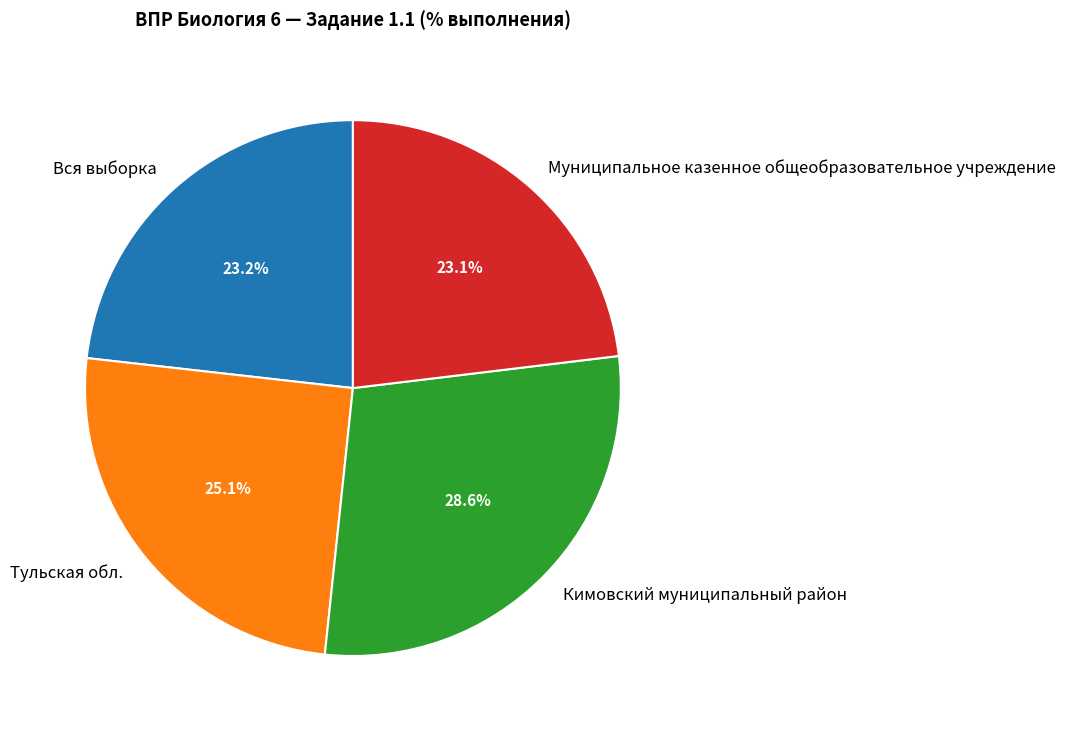

To the nearest percent, what percentage of the pie is Муниципальное казенное общеобразовательное учреждение?

23%